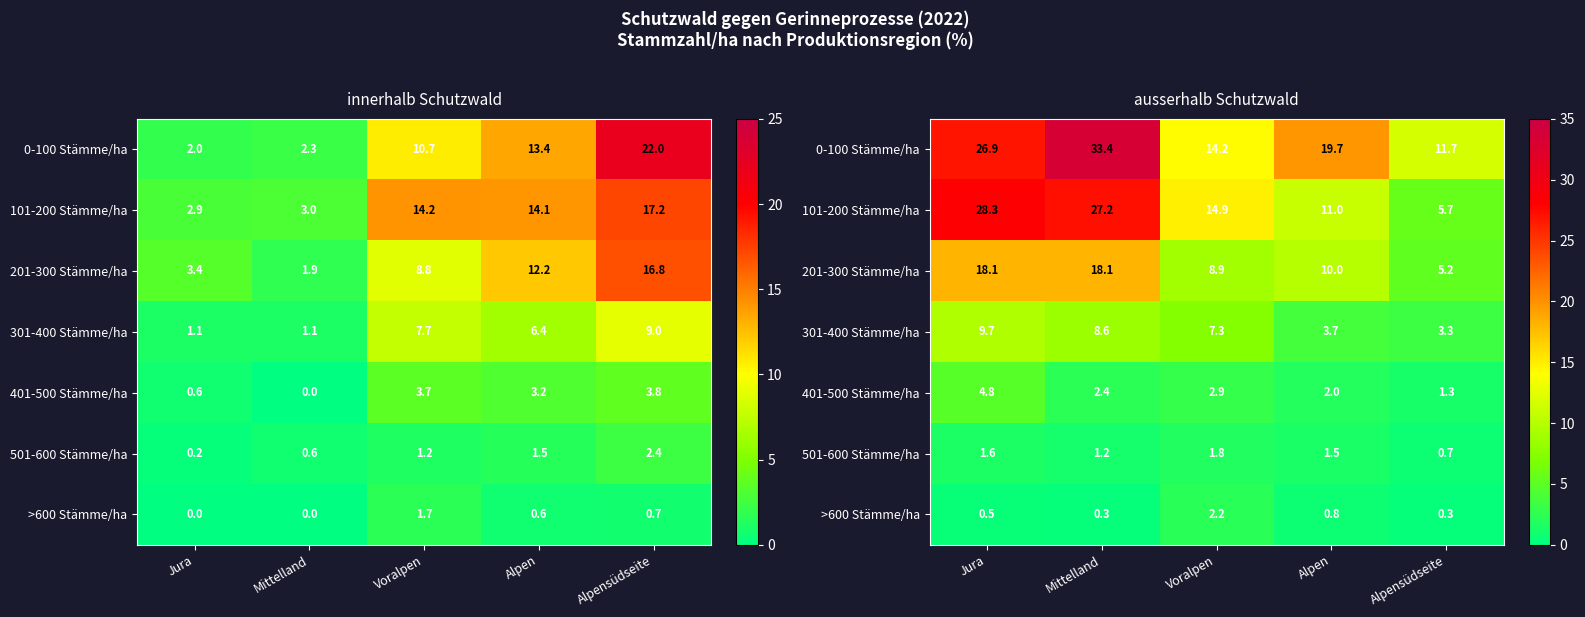

True or false: 501-600 Stämme/ha has a value of 0.4 at Jura.

False